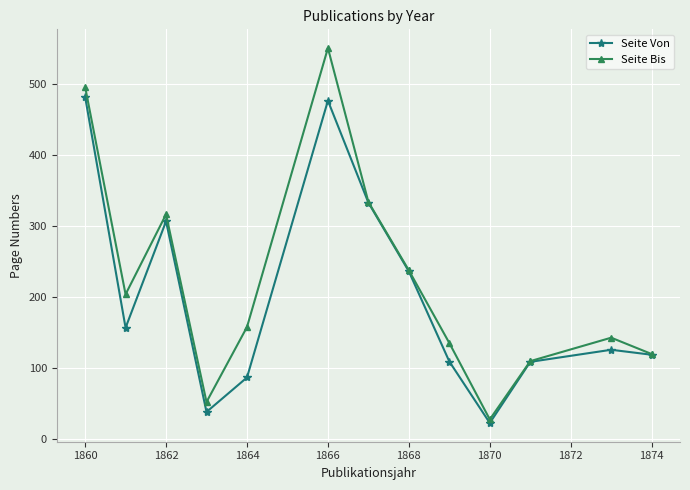

What is the value of the Seite Von point at the 3rd from the left?

306.8